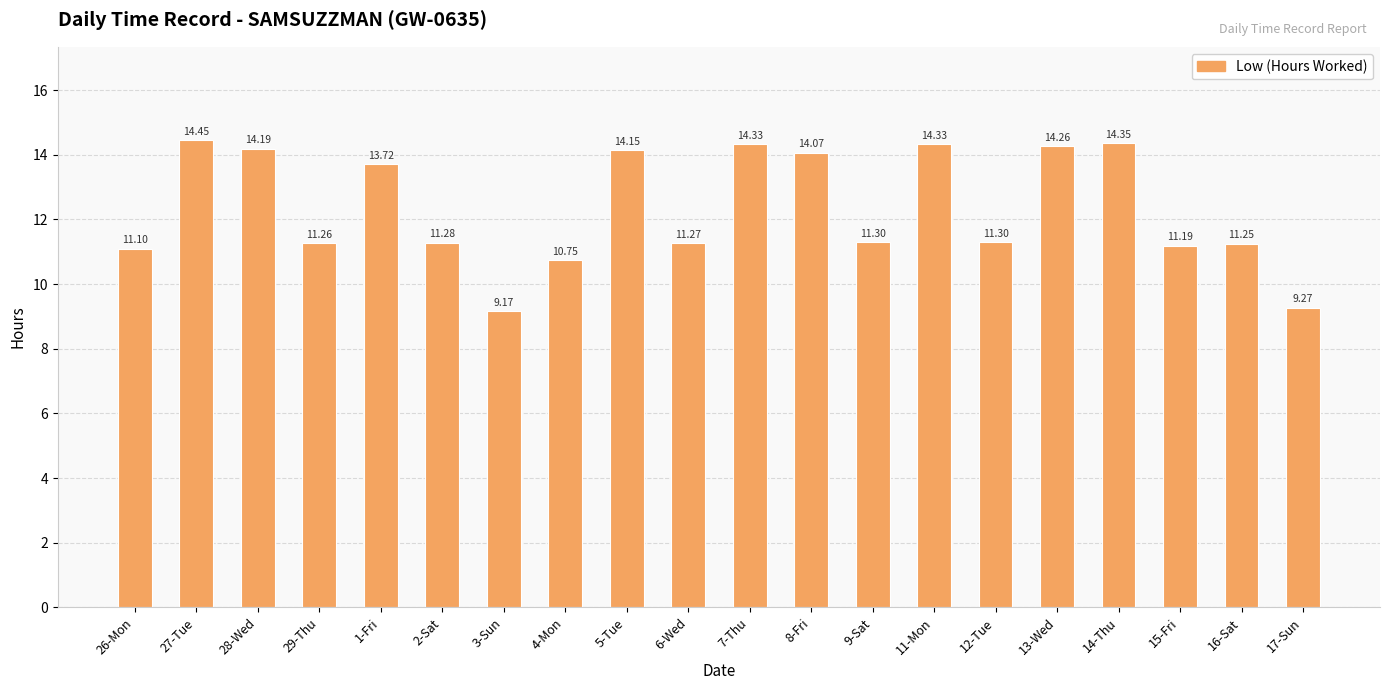

Where is the data nearest to the value 11?

26-Mon